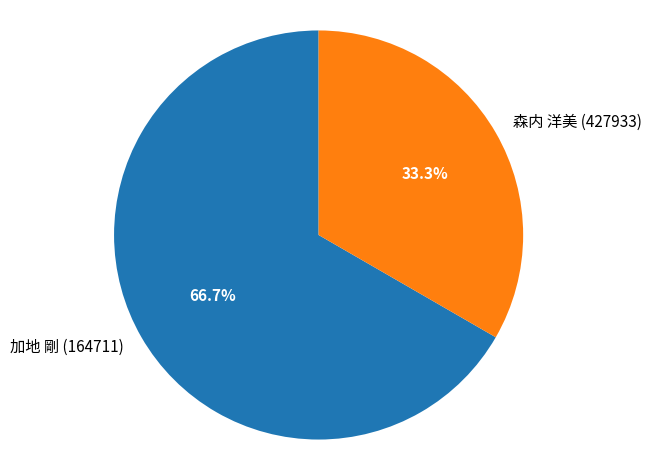

To the nearest percent, what is the difference between the largest and smallest slice percentages?

33%